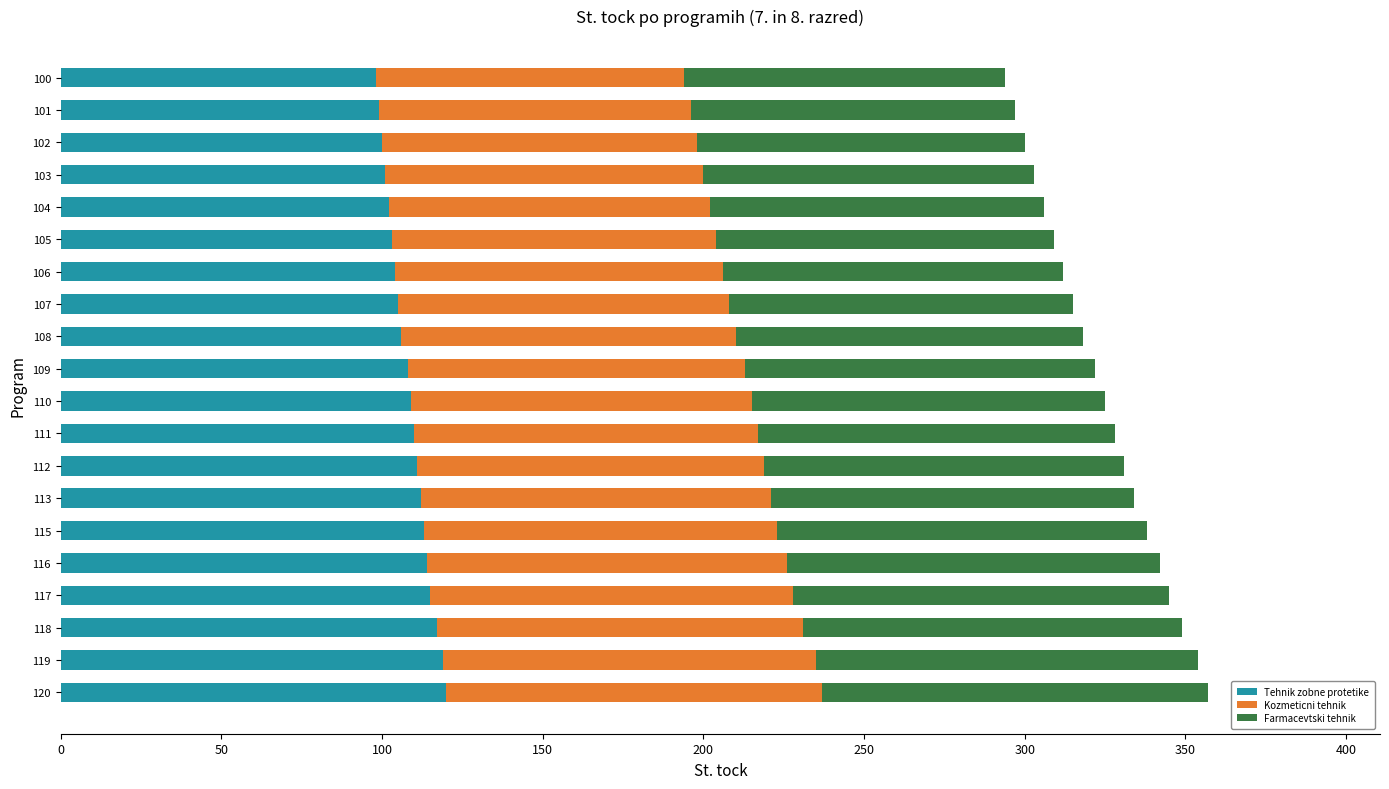

The value of Tehnik zobne protetike at 116 is 198. True or false?

False